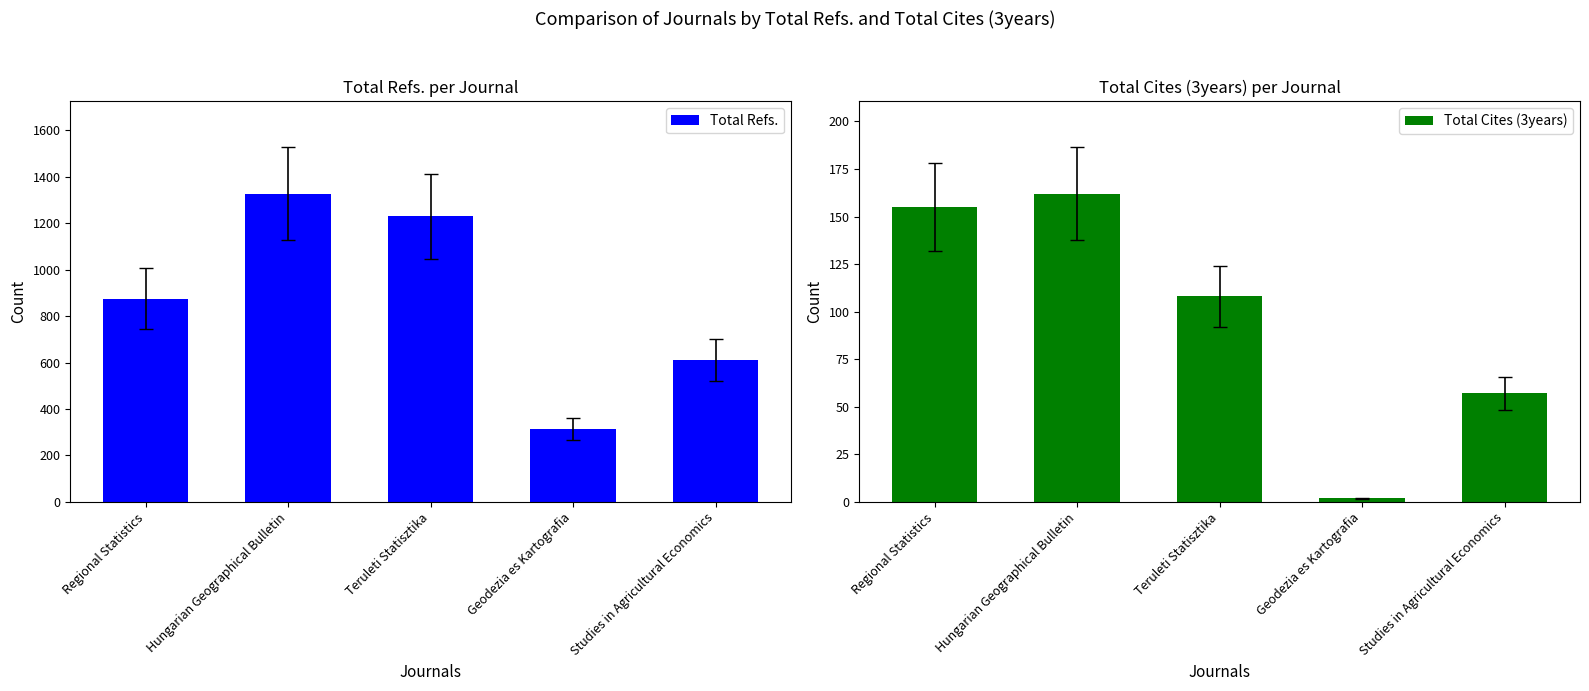

Are the bars grouped side by side (vs. stacked)?

Yes